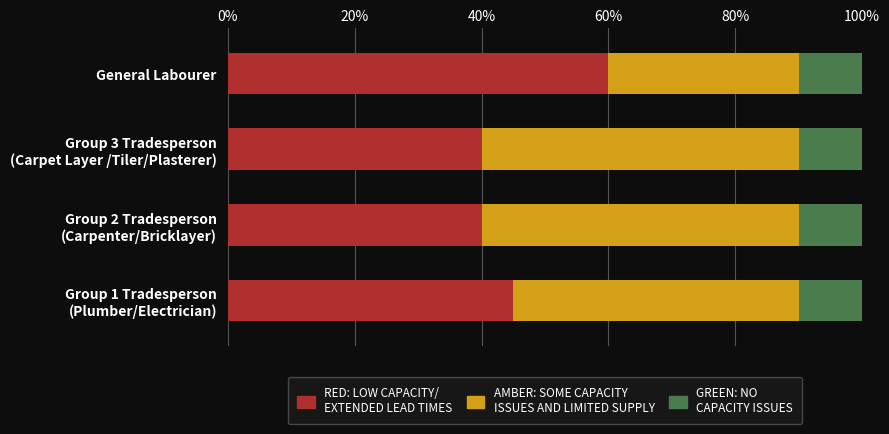

What is the value of the RED: LOW CAPACITY/
EXTENDED LEAD TIMES bar at the 2nd from the left?

40.0